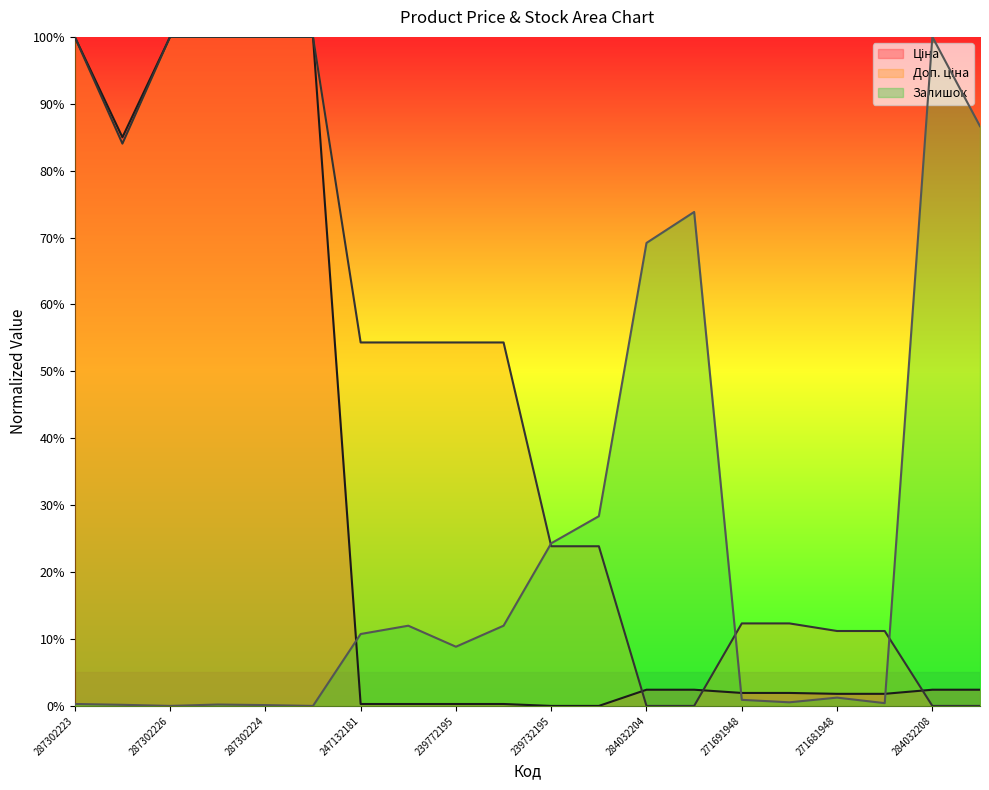

At which category does the chart reach its peak across all series?

287302223